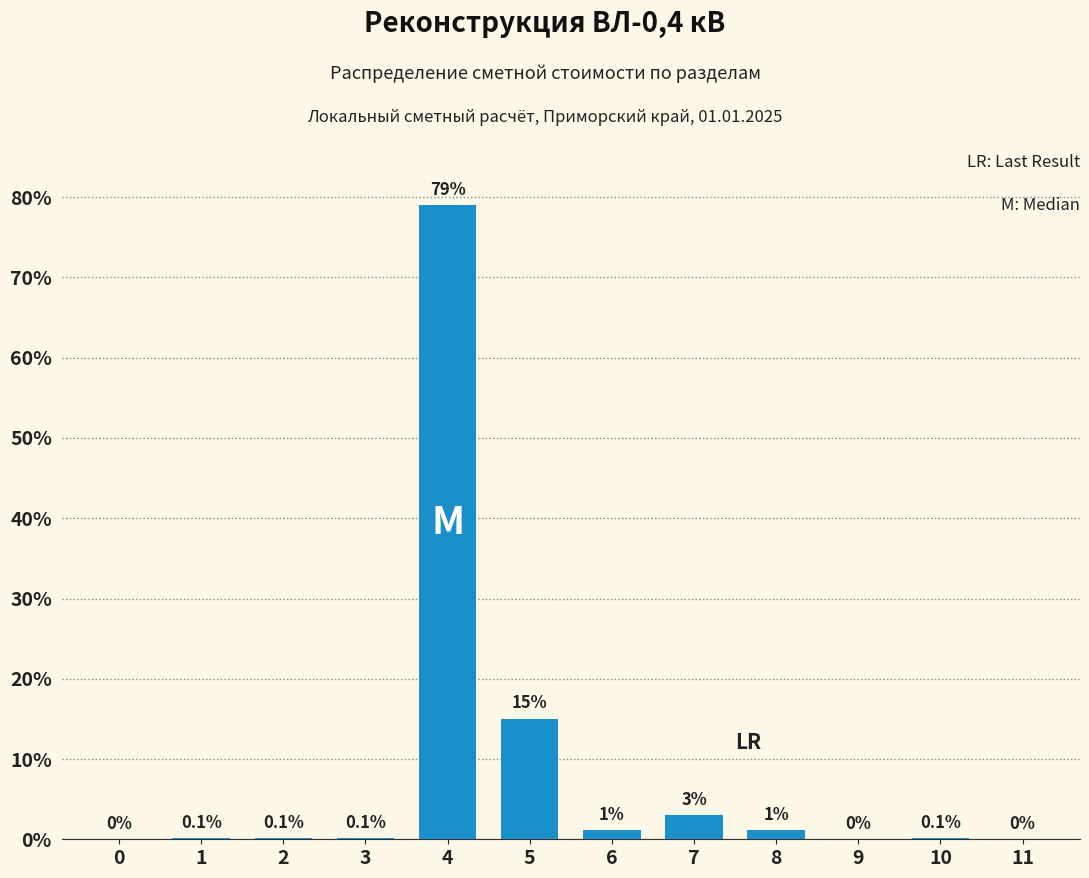

Reading right to left, transcribe all the data shown in this chart.

11=0.0	10=0.1	9=0.0	8=1.1	7=3.0	6=1.1	5=15.0	4=79.0	3=0.1	2=0.1	1=0.1	0=0.0